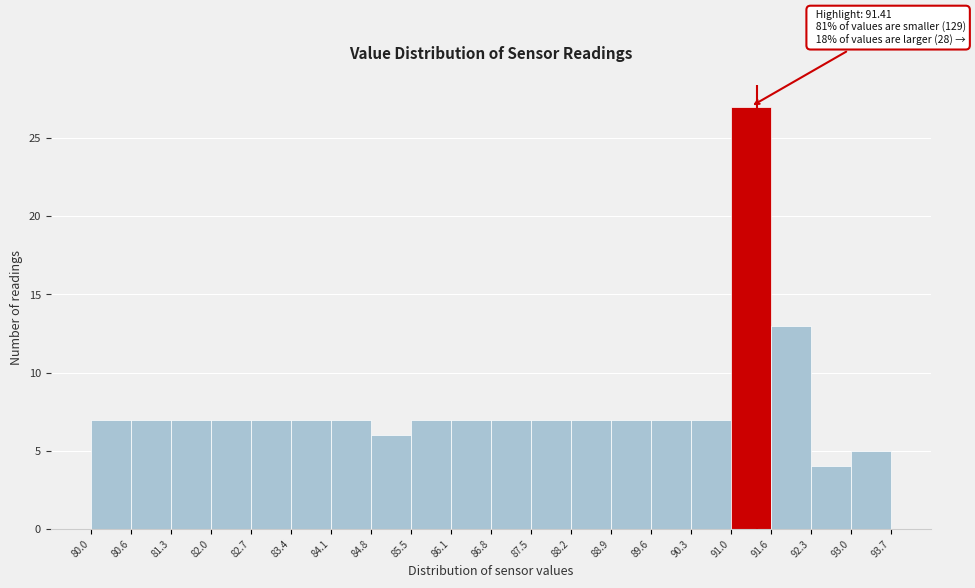

Which range on the x-axis has the tallest bar?

91.0 to 91.6